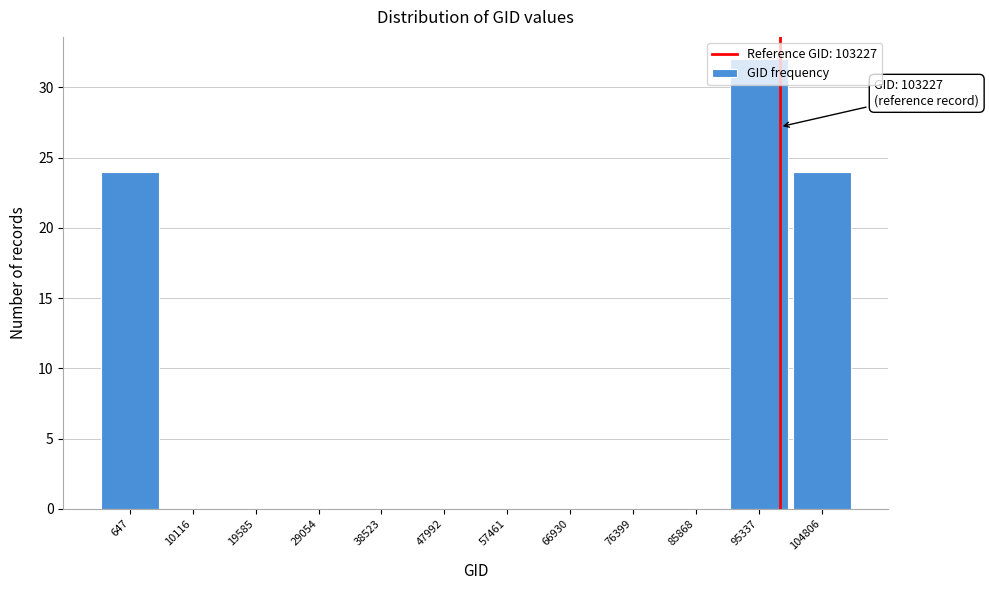

Which label corresponds to the largest value in the chart?

95337